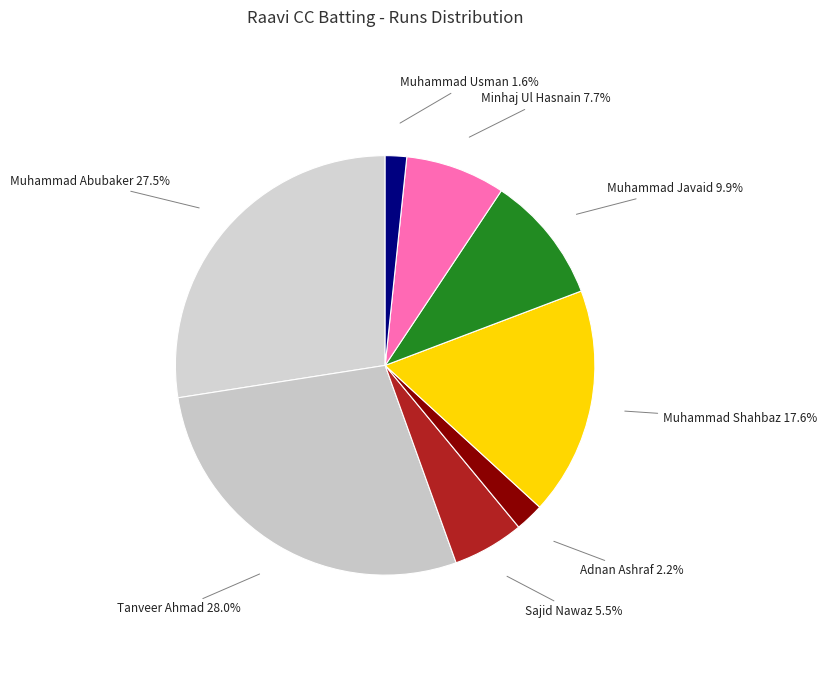

How many segments does this pie chart have?

8